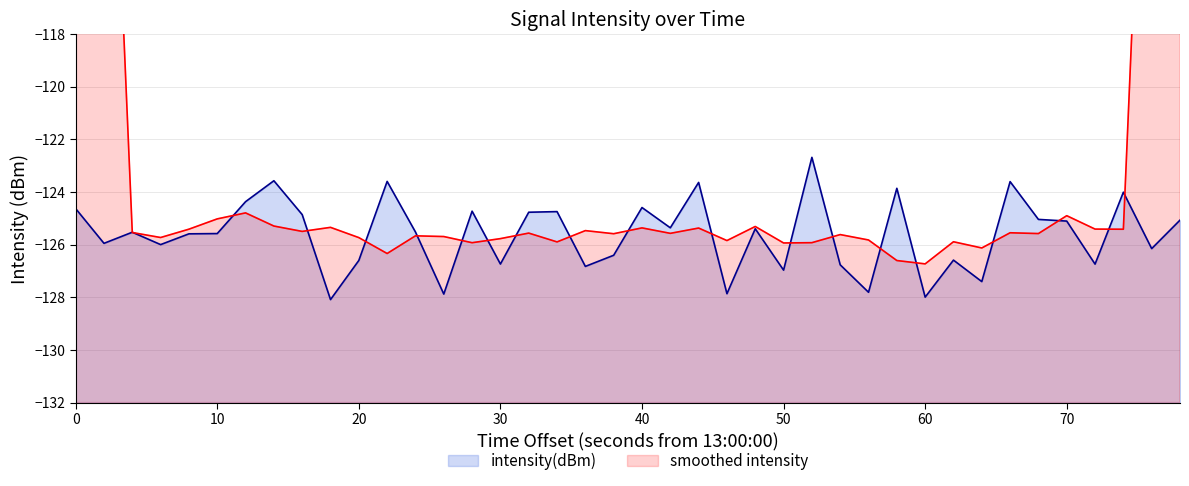

Is it true that intensity(dBm) equals -125.1 at 70?

True